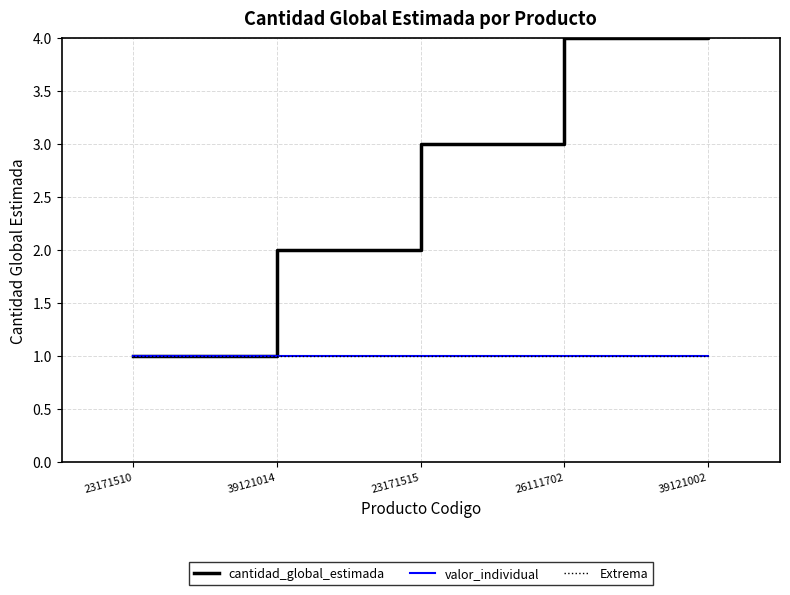

What is the sum of the Extrema values at 23171515 and 39121014?

2